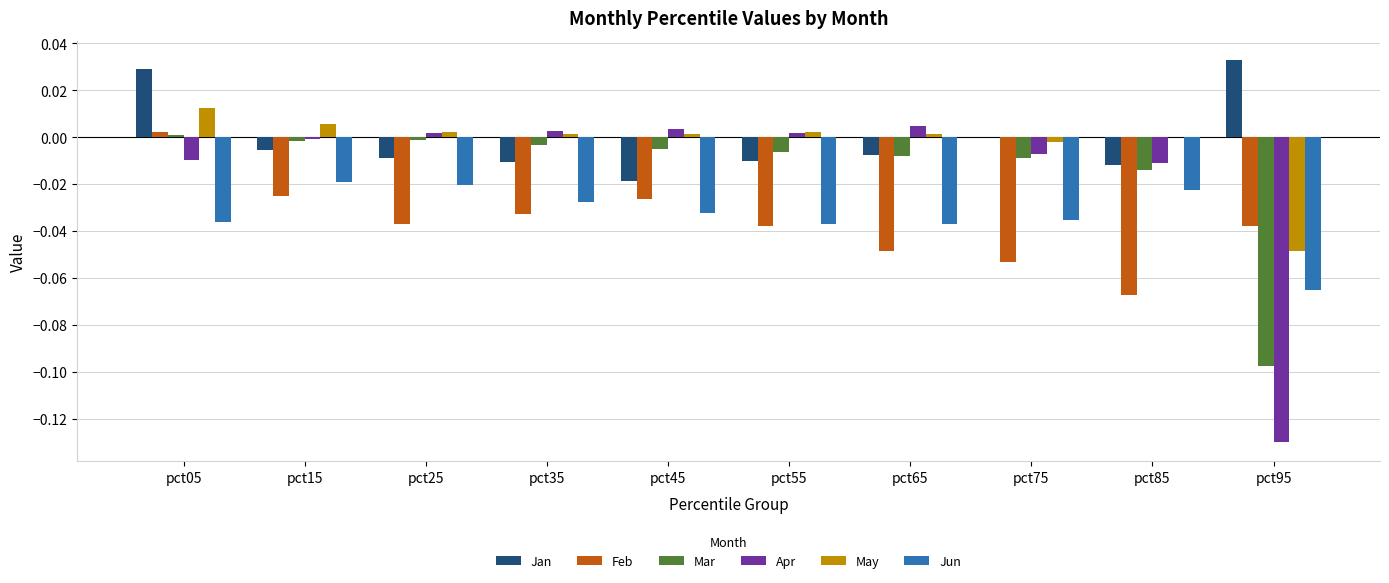

Is it true that Feb equals -0.1 at pct35?

False